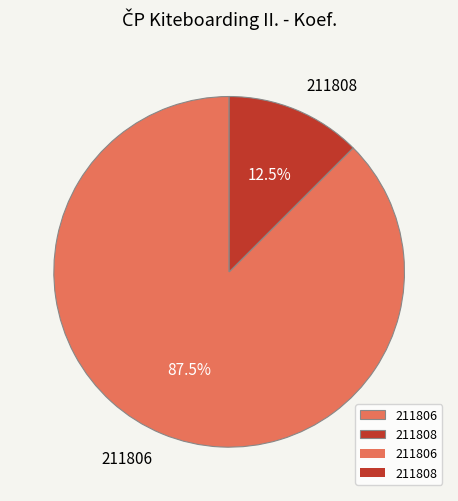

Which slice is the largest?

211806